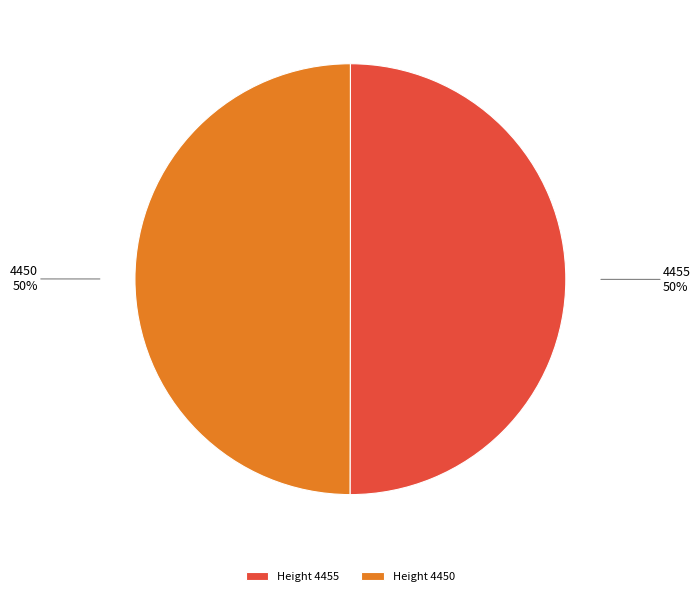

The 4455 slice represents 64% of the pie. True or false?

False